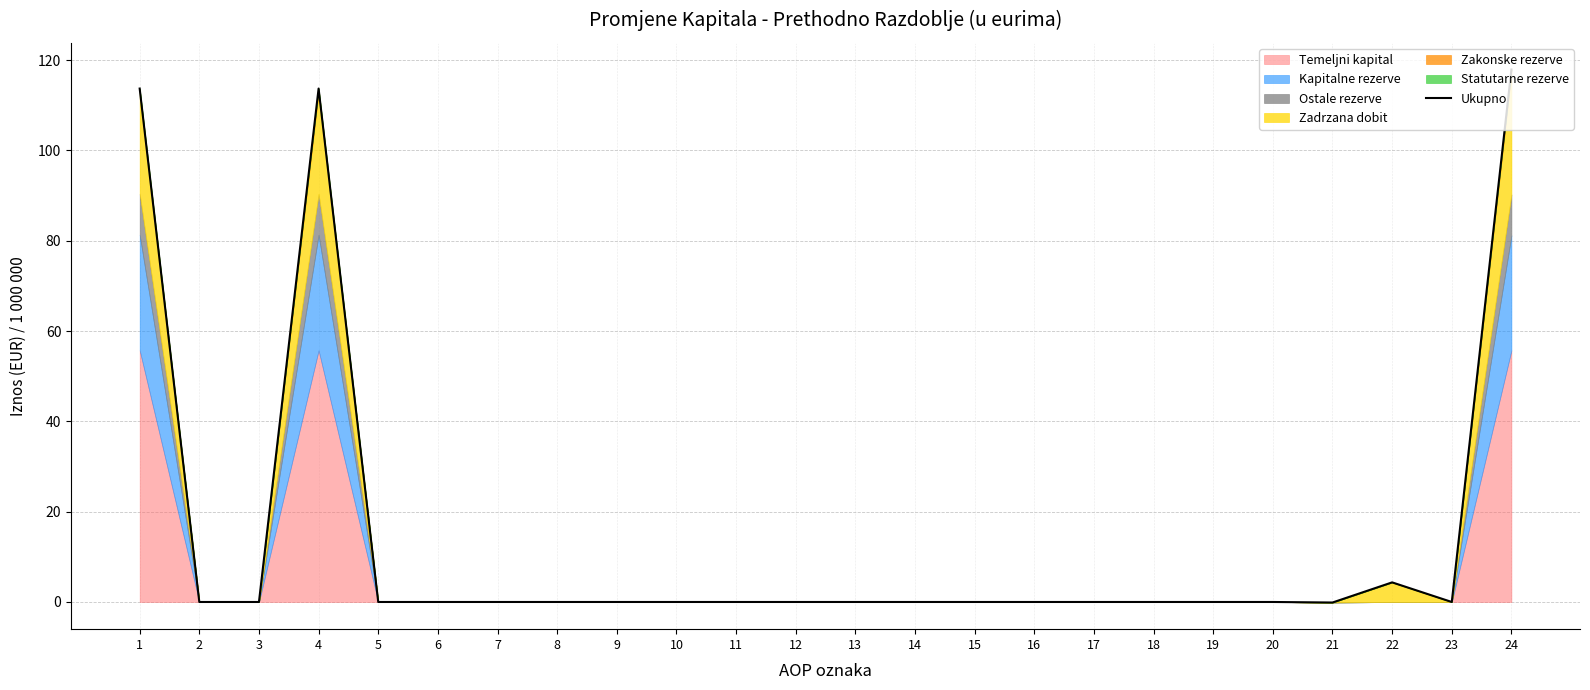

How many points are higher than both their immediate neighbors (excluding endpoints)?

2